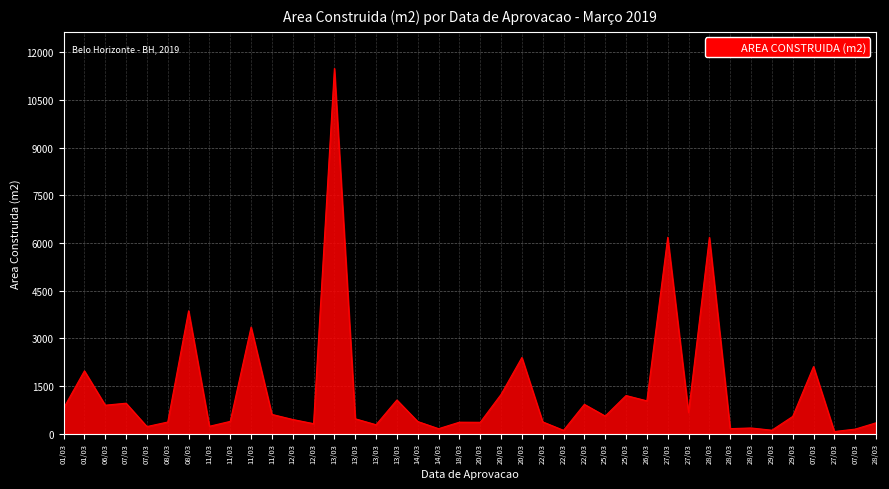

Which label corresponds to the smallest value in the chart?

27/03